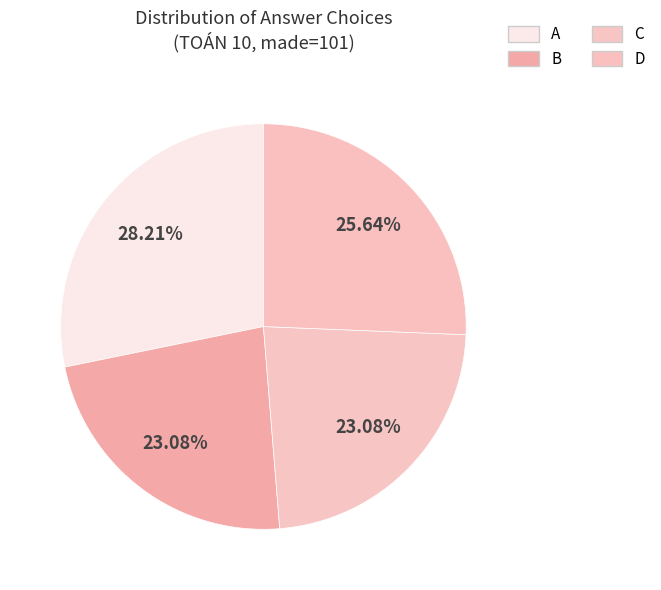

How many slices are in this pie chart?

4